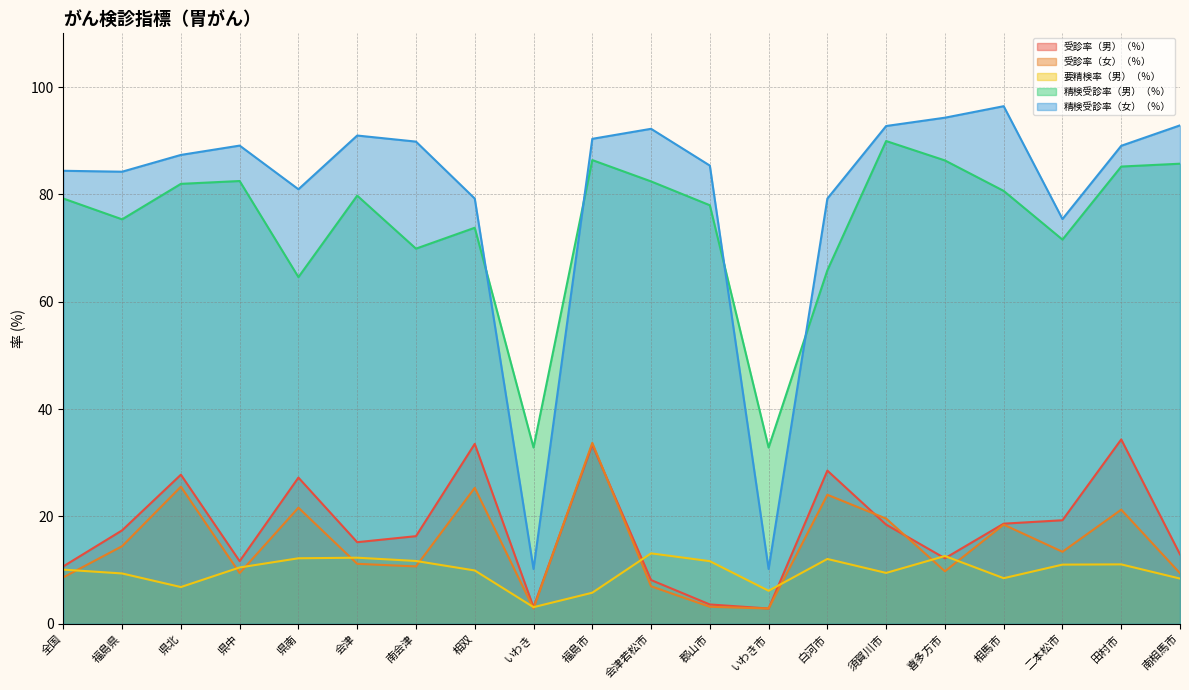

Which category has the highest value across all series?

相馬市